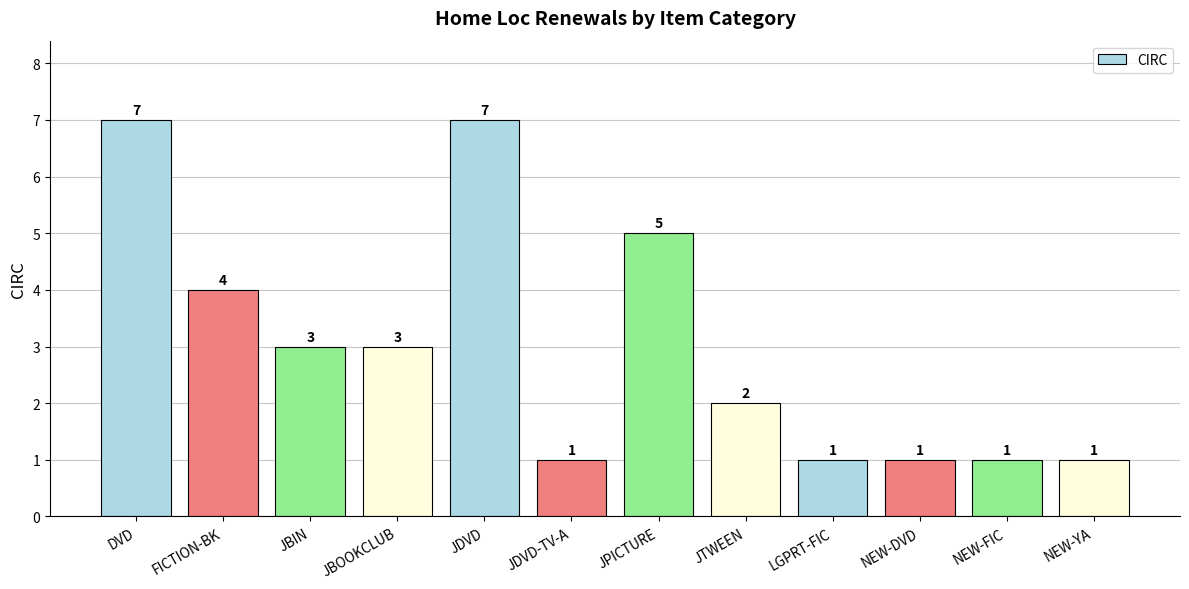

How many bars are there in total?

12